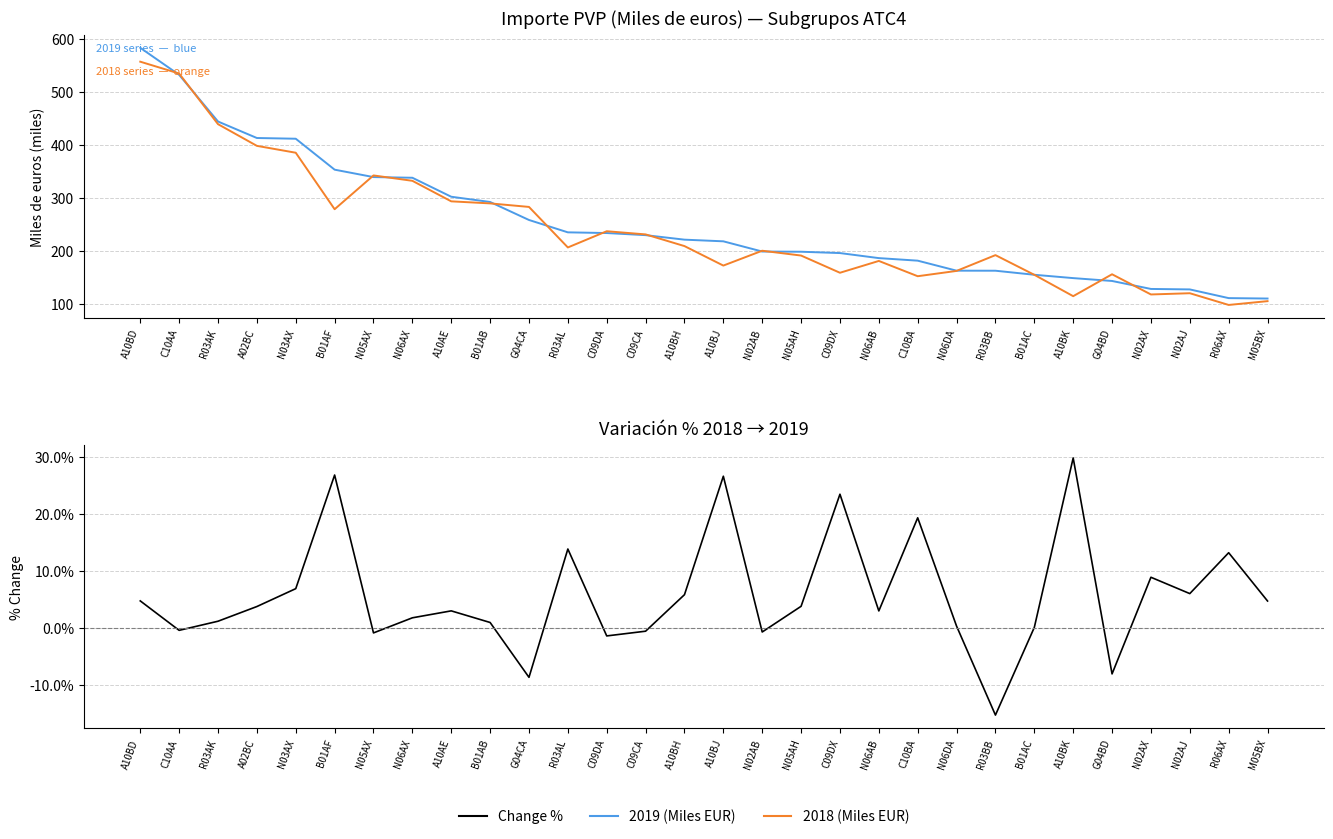

Where is Change % nearest to the value 7?

N03AX